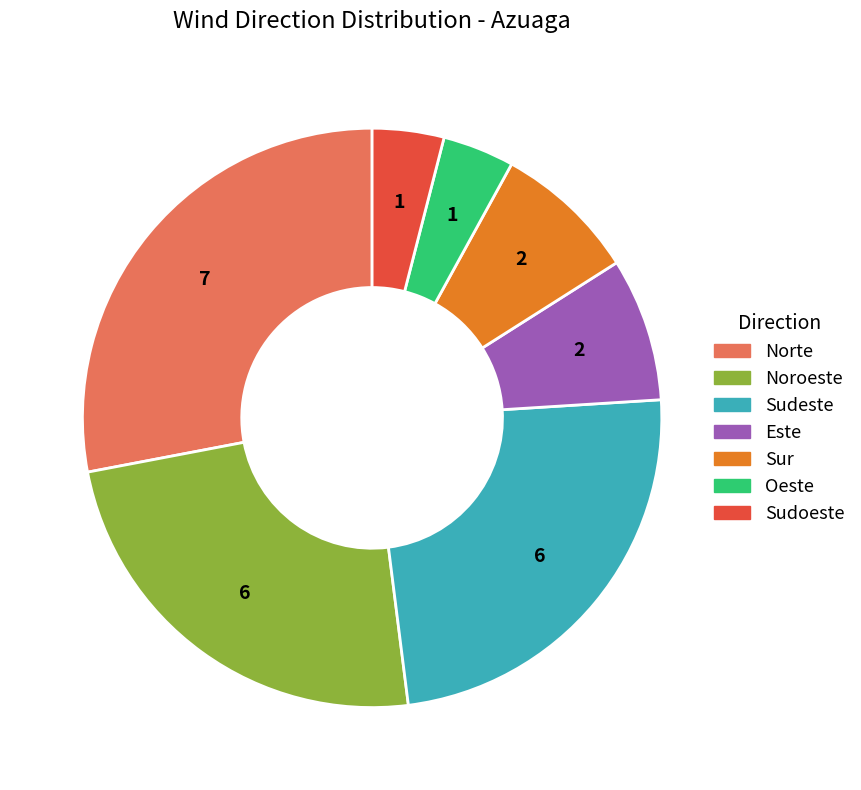

How many segments does this pie chart have?

7